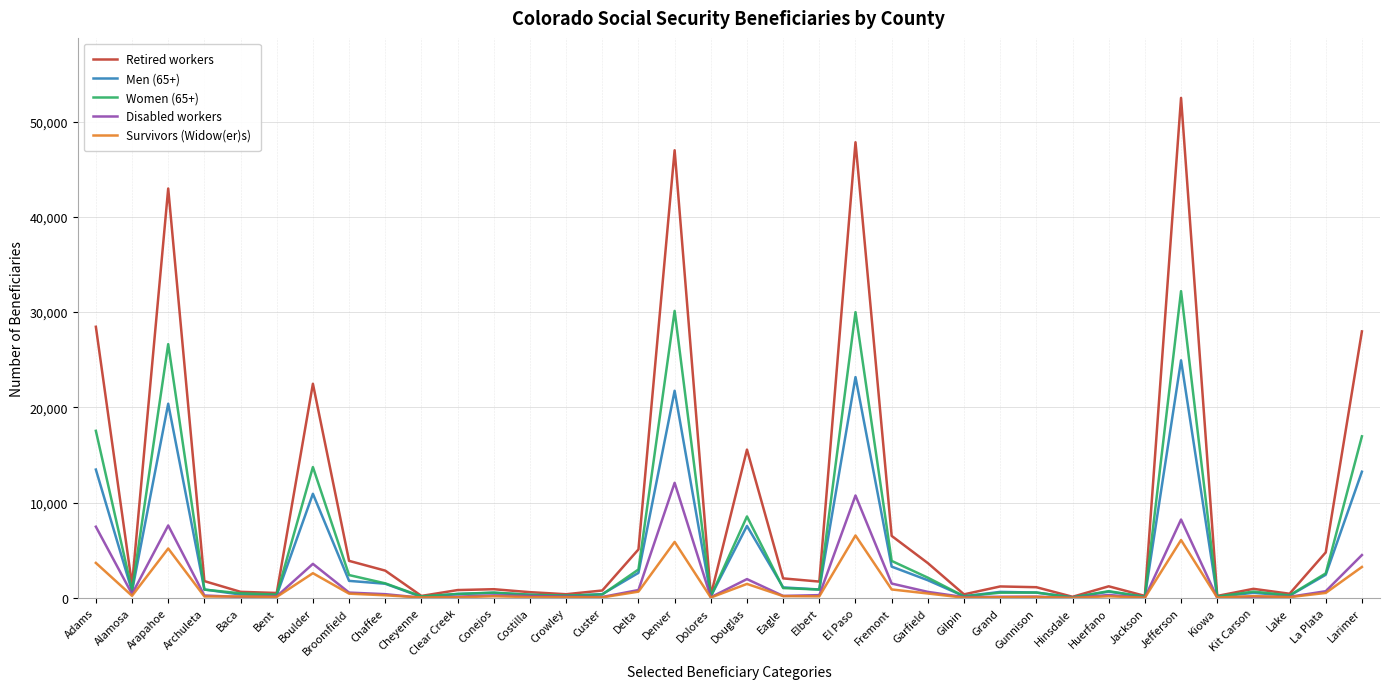

Is this an area chart (filled region under the line)?

No